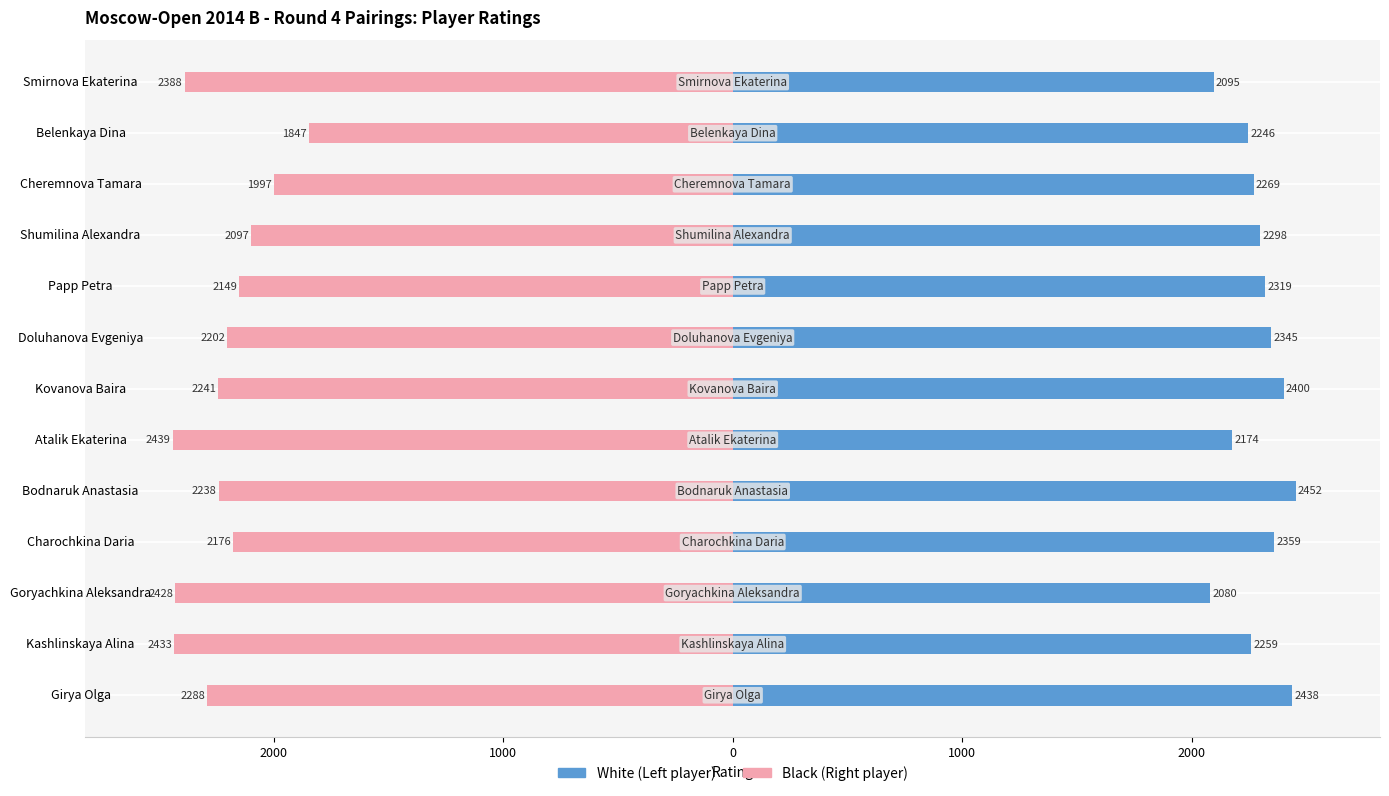

What is the average value of the Black (Right side) series?

-2225